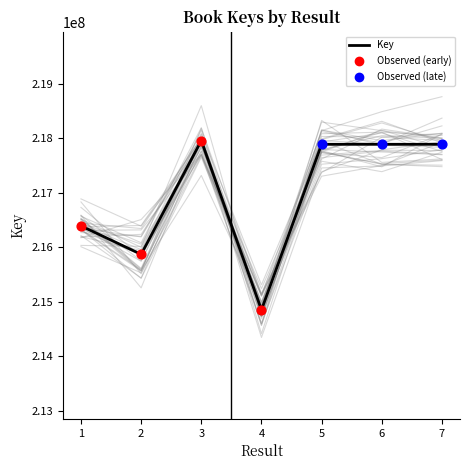

Which has a higher value, 4 or 3?

3